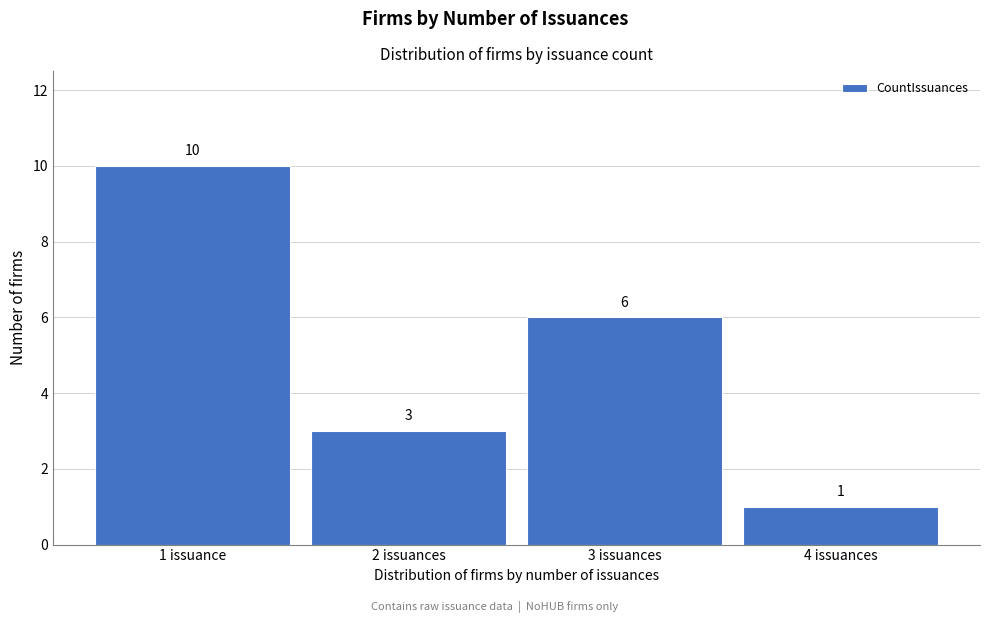

Reading left to right, extract all data points from this chart.

1 issuance=10	2 issuances=3	3 issuances=6	4 issuances=1